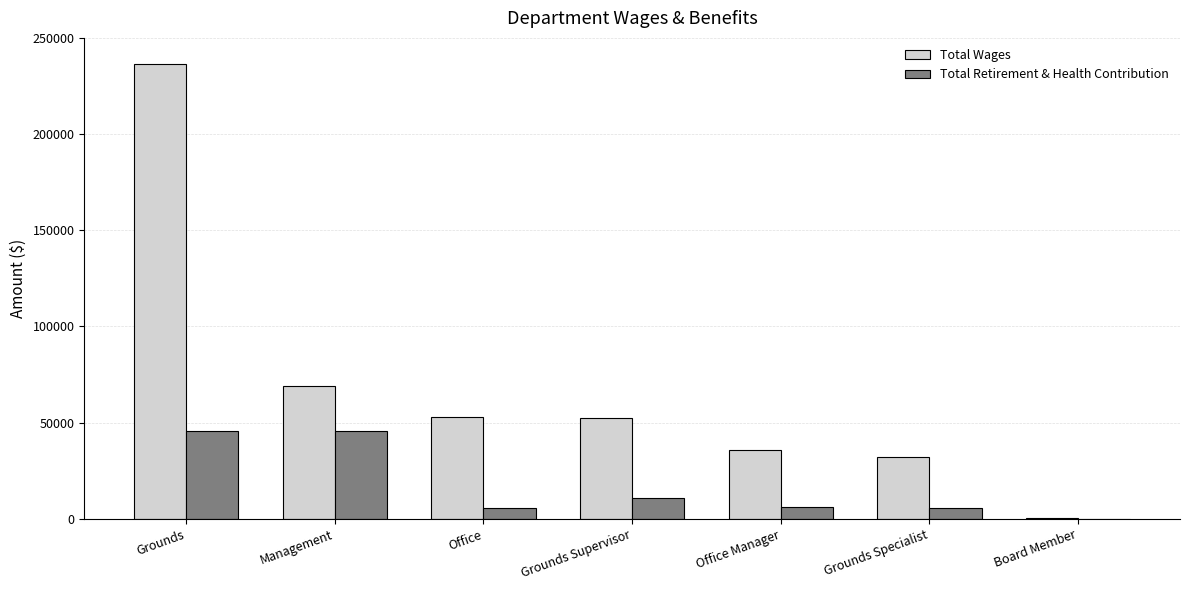

Which category has the highest value across all series?

Grounds